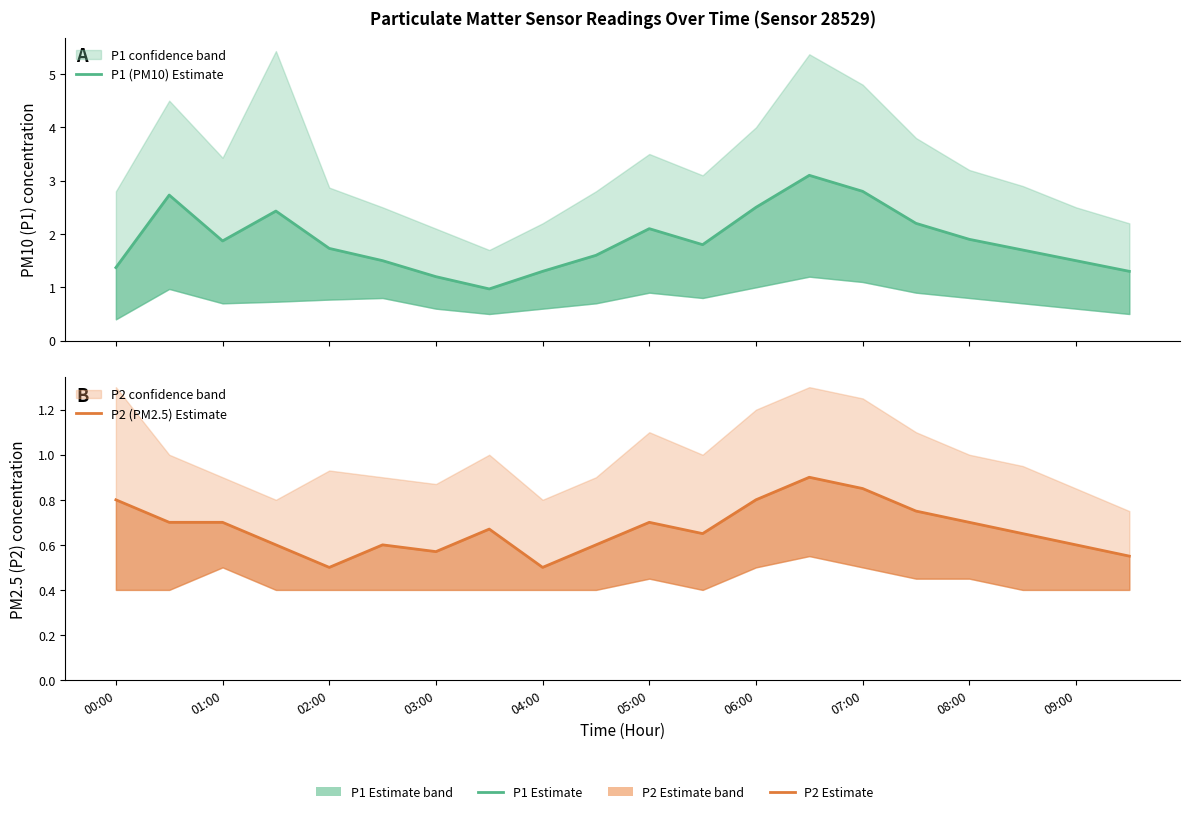

Reading left to right, list all the values displayed in this chart.

P1 (PM10) Estimate: 1.4	2.7	1.9	2.4	1.7	1.5	1.2	1.0	1.3	1.6	2.1	1.8	2.5	3.1	2.8	2.2	1.9	1.7	1.5	1.3
P2 (PM2.5) Estimate: 0.8	0.7	0.7	0.6	0.5	0.6	0.6	0.7	0.5	0.6	0.7	0.7	0.8	0.9	0.8	0.8	0.7	0.7	0.6	0.6